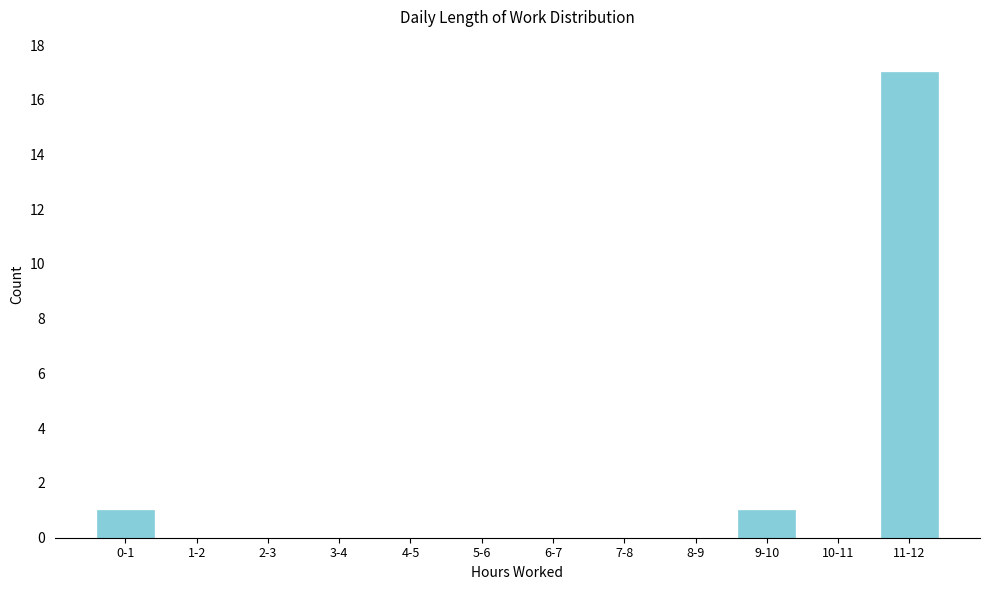

Reading left to right, transcribe all the data shown in this chart.

0-1=1	1-2=0	2-3=0	3-4=0	4-5=0	5-6=0	6-7=0	7-8=0	8-9=0	9-10=1	10-11=0	11-12=17